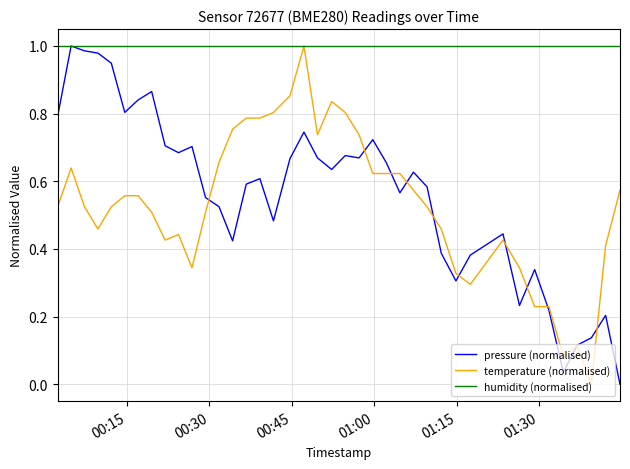

True or false: pressure (normalised) and temperature (normalised) intersect in this chart.

True